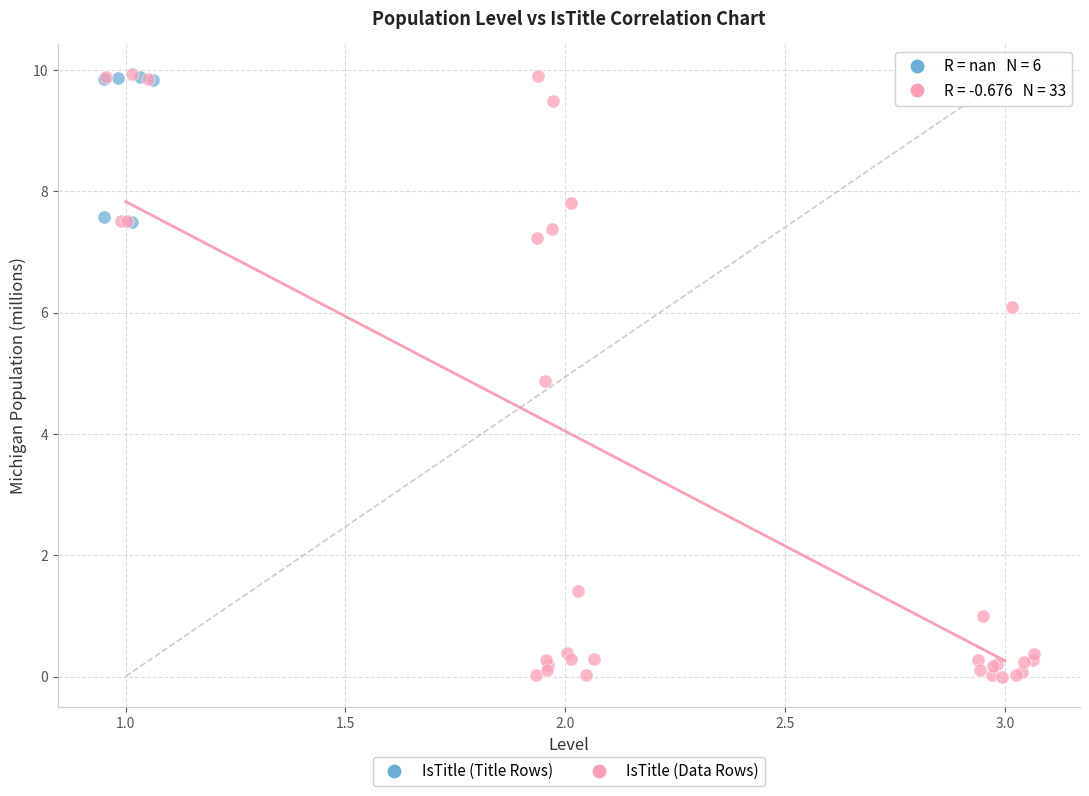

Which series contains the lowest Y value?

IsTitle (Data Rows)